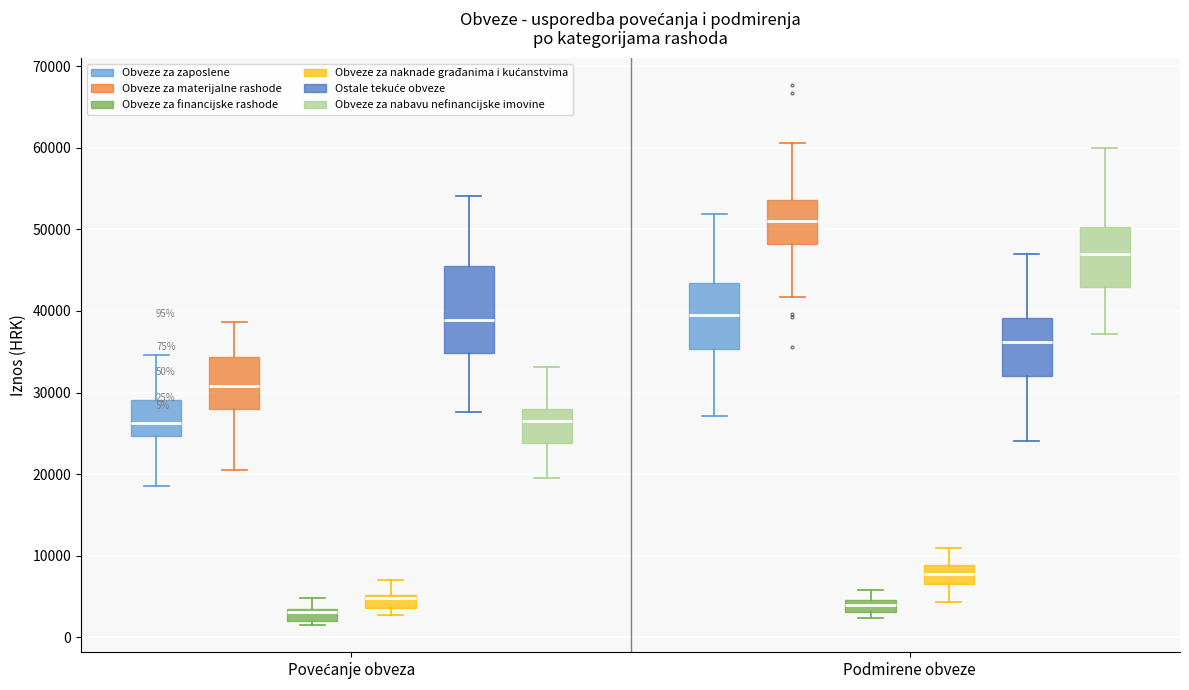

Which box is the tallest, from its lower edge to its upper edge?

Povećanje obveza (Ostale tekuće obveze)